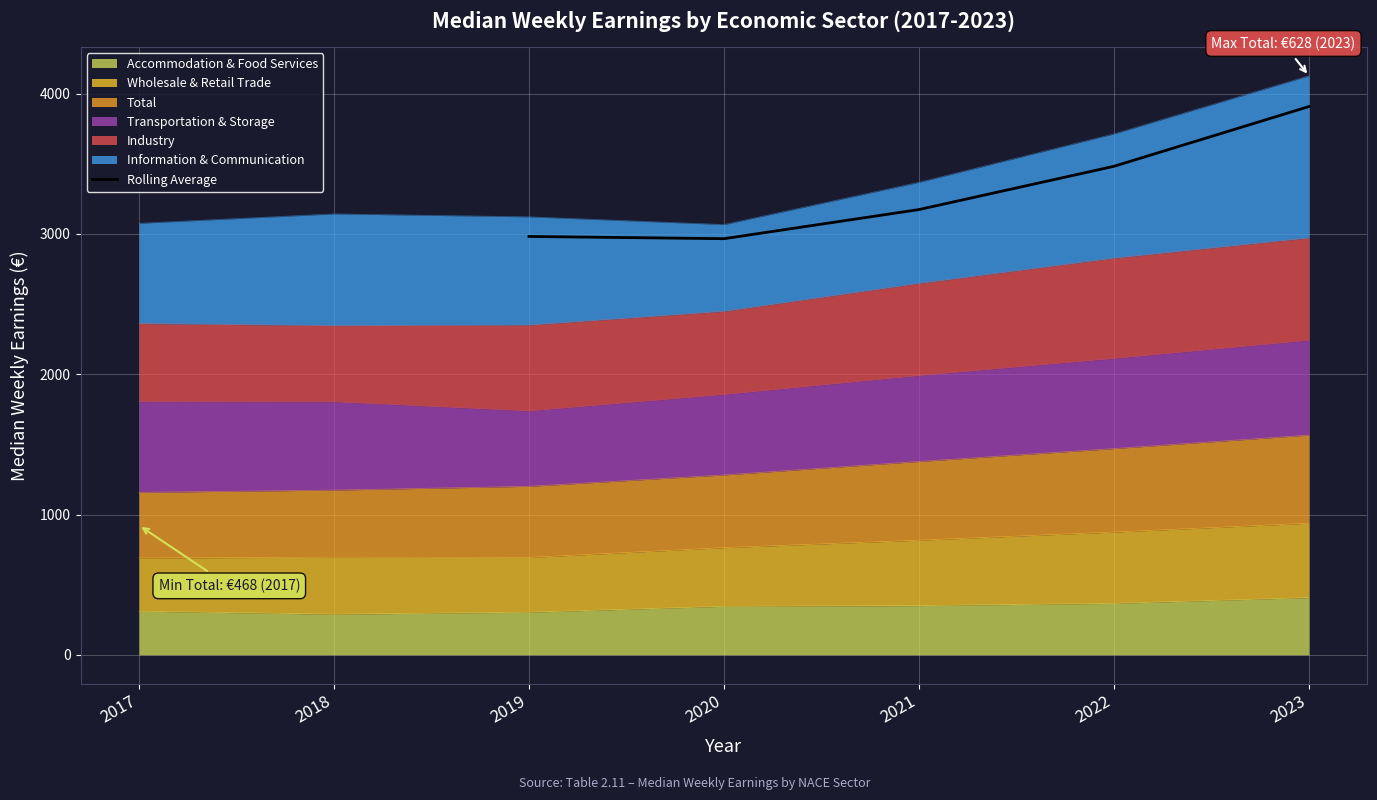

The value of Rolling Average at 2020 is 5116.2. True or false?

False